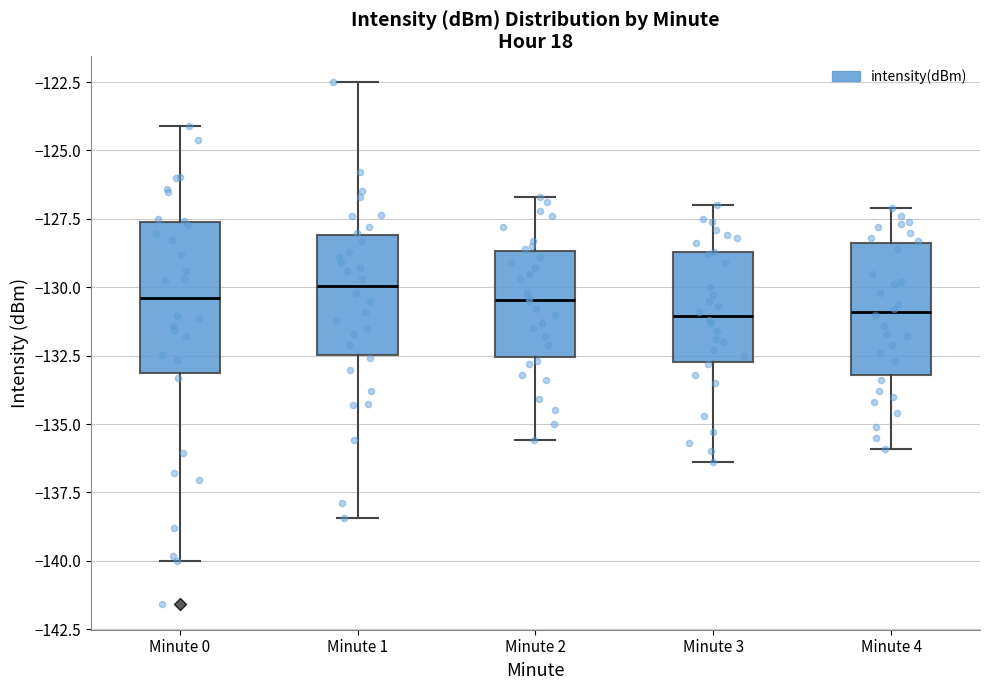

Comparing the boxes themselves (not the whiskers), which one is the tallest?

Minute 0